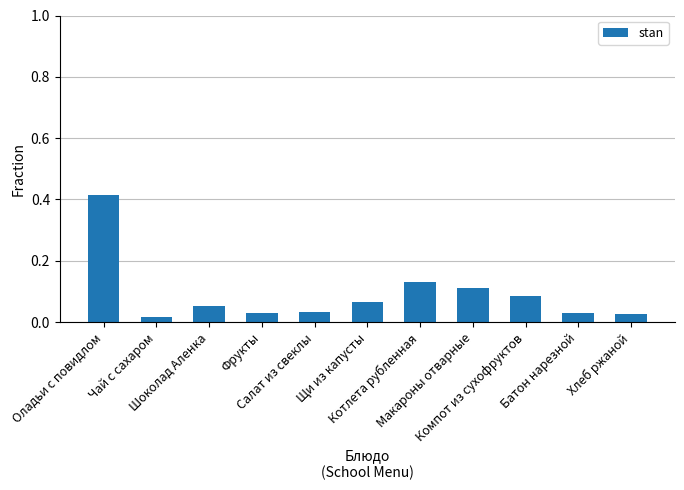

Reading left to right, extract all data points from this chart.

Оладьи с повидлом=0.4	Чай с сахаром=0.0	Шоколад Аленка=0.1	Фрукты=0.0	Салат из свеклы=0.0	Щи из капусты=0.1	Котлета рубленная=0.1	Макароны отварные=0.1	Компот из сухофруктов=0.1	Батон нарезной=0.0	Хлеб ржаной=0.0